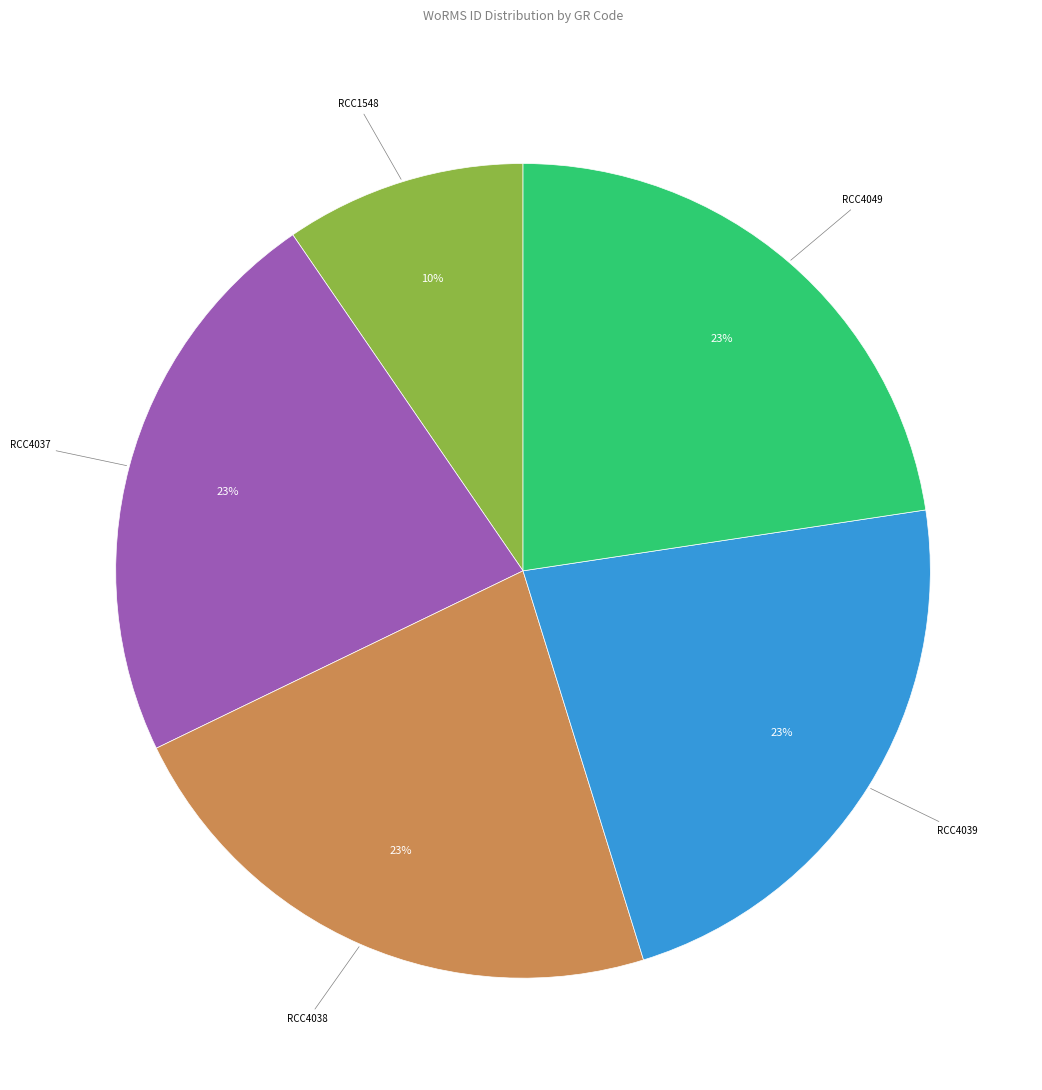

How many slices are in this pie chart?

5